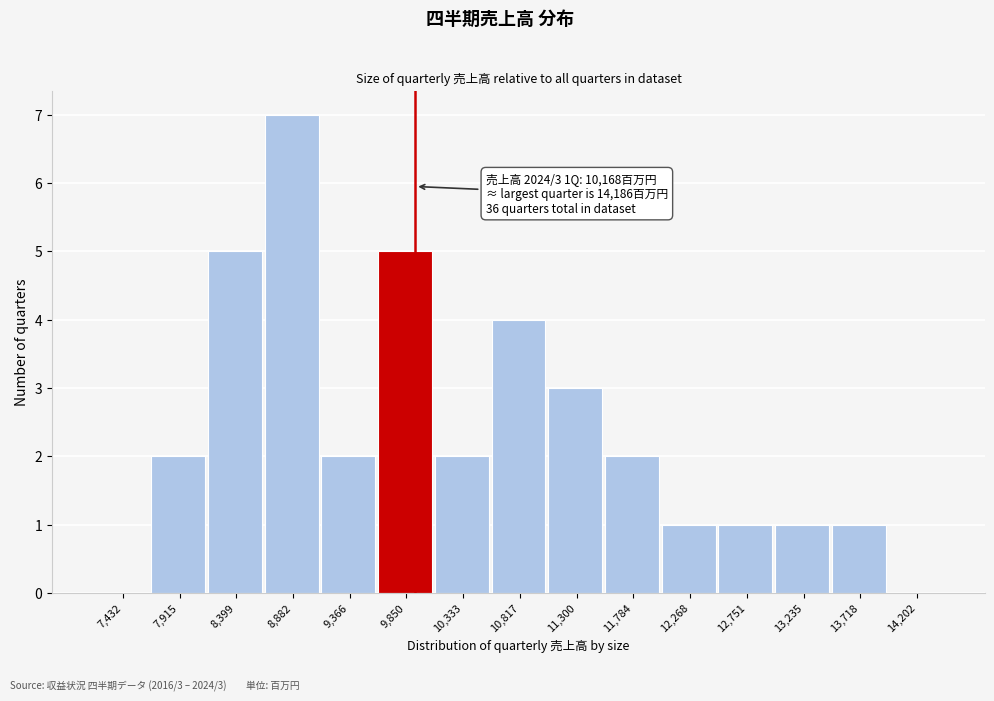

Reading left to right, list all the values displayed in this chart.

7,432=0	7,915=2	8,399=5	8,882=7	9,366=2	9,850=5	10,333=2	10,817=4	11,300=3	11,784=2	12,268=1	12,751=1	13,235=1	13,718=1	14,202=0